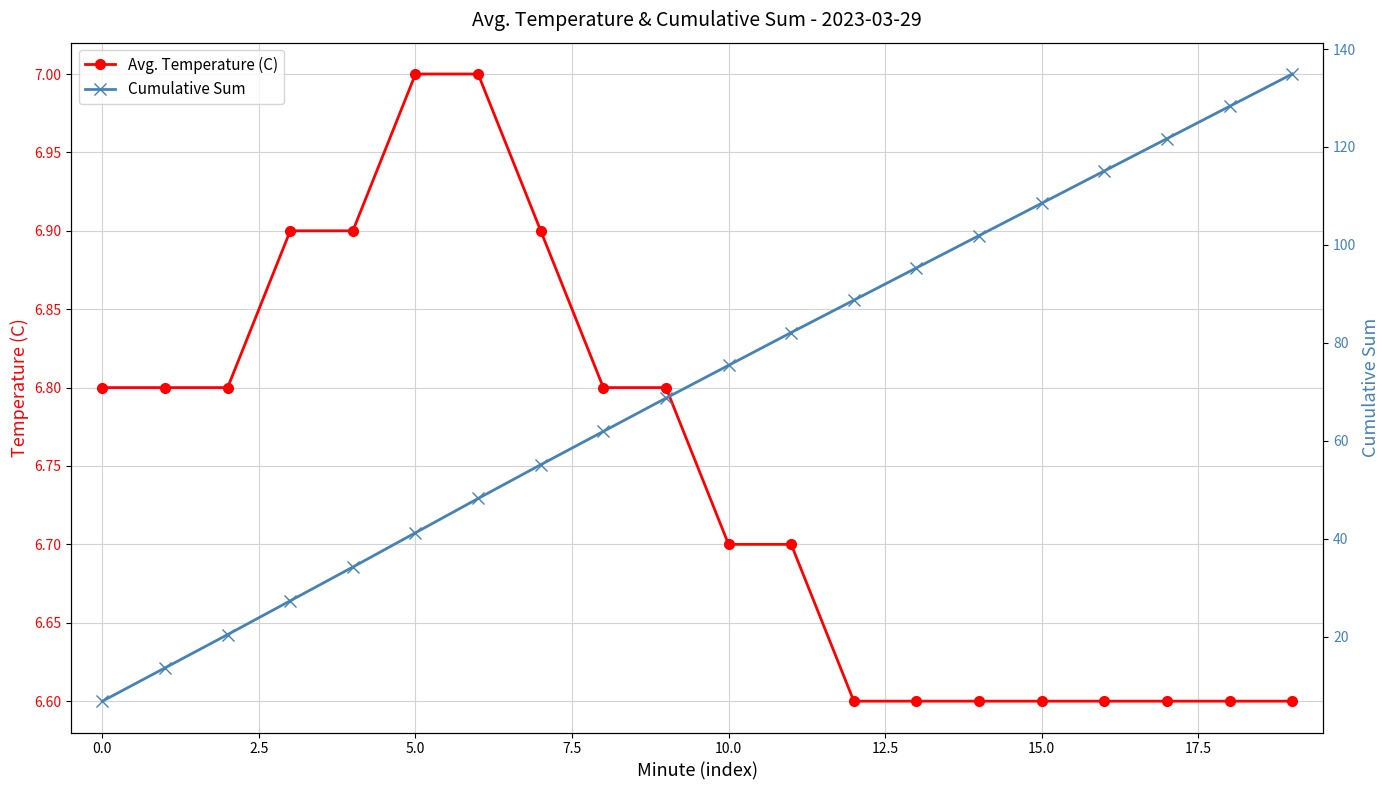

List the series in order of their overall mean, highest first.

Cumulative Sum, Avg. Temperature (C)